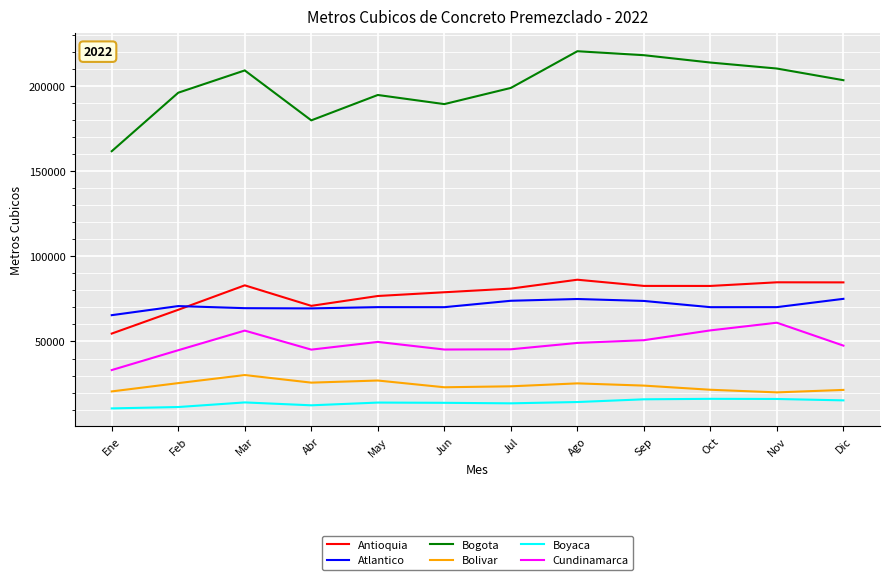

At Ene, list the series in order from largest to smallest.

Bogota, Atlantico, Antioquia, Cundinamarca, Bolivar, Boyaca